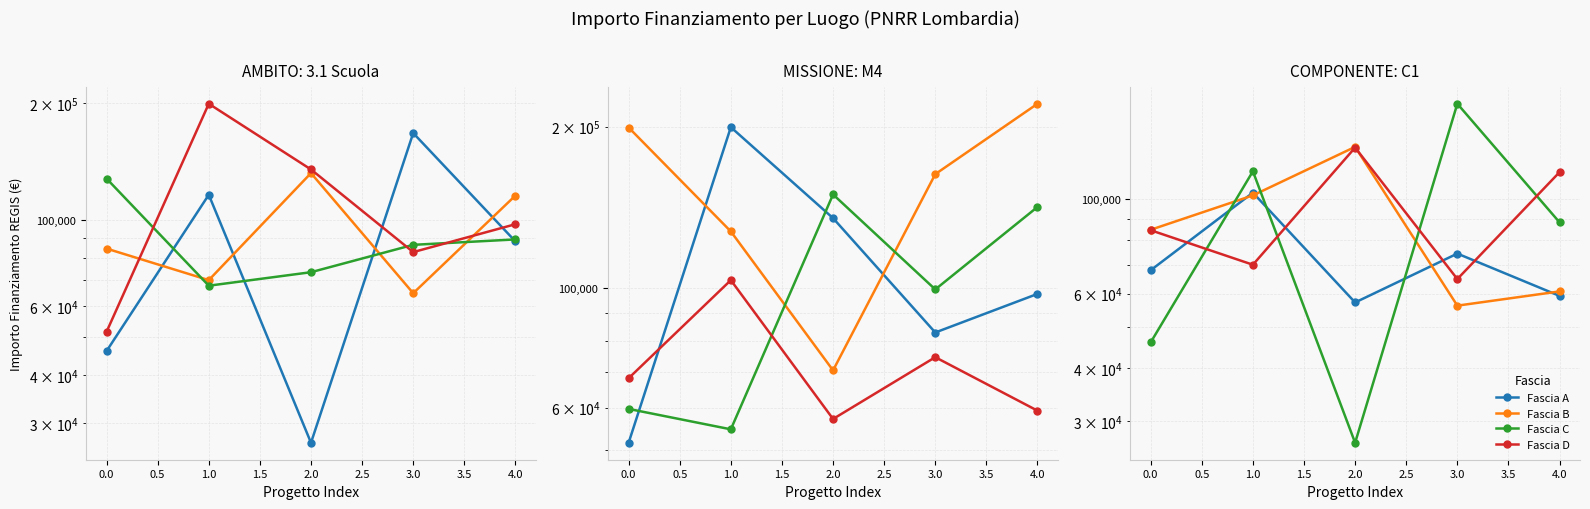

How many data points does each series have?

5